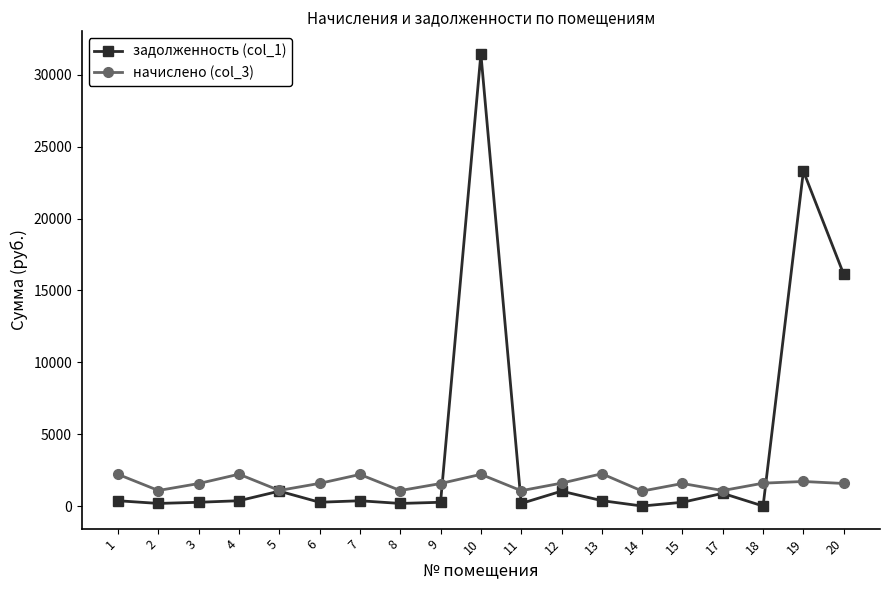

Is the value of начислено (col_3) at 17 greater than the value of задолженность (col_1) at 7?

Yes